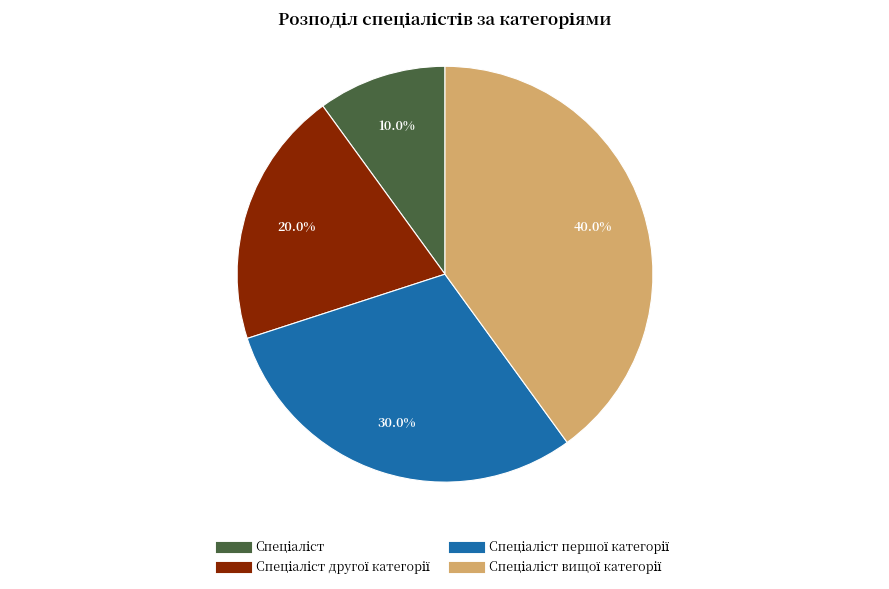

Does any single category account for the majority?

No